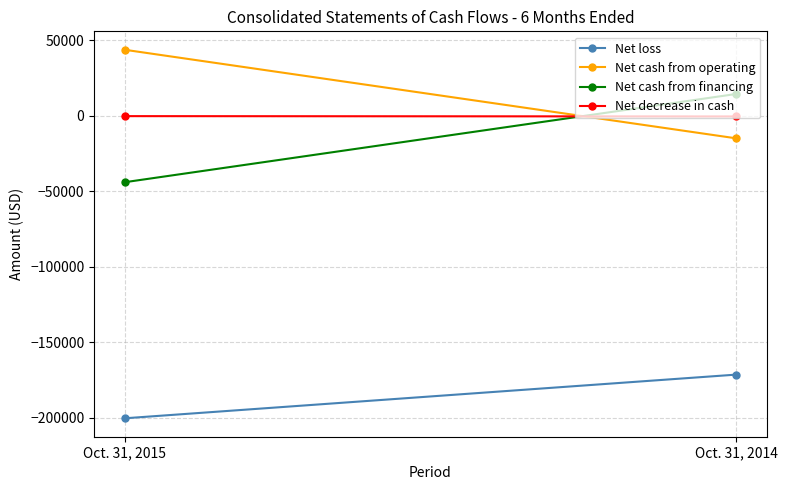

True or false: Net loss has a value of -307158 at Oct. 31, 2015.

False